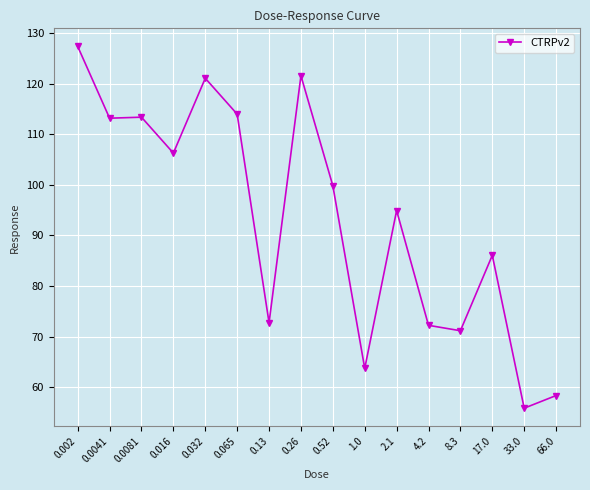

How many data points are less than 99?

8